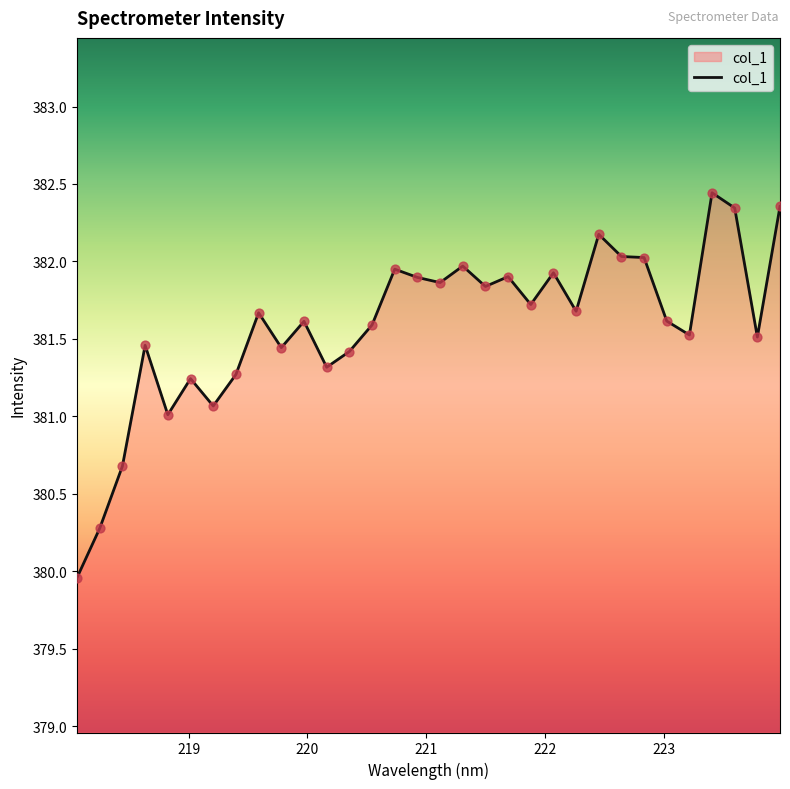

What is the smallest value displayed?

380.0